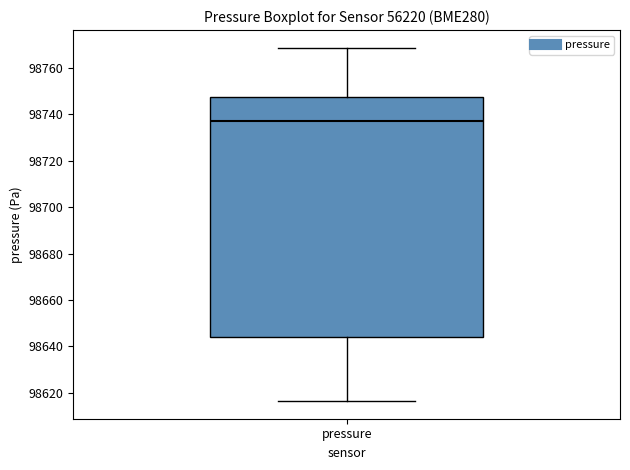

Where does the median line of the box for pressure sit on the y-axis? The values are not printed on the chart, so give them approximately, as read against the axis.

98738